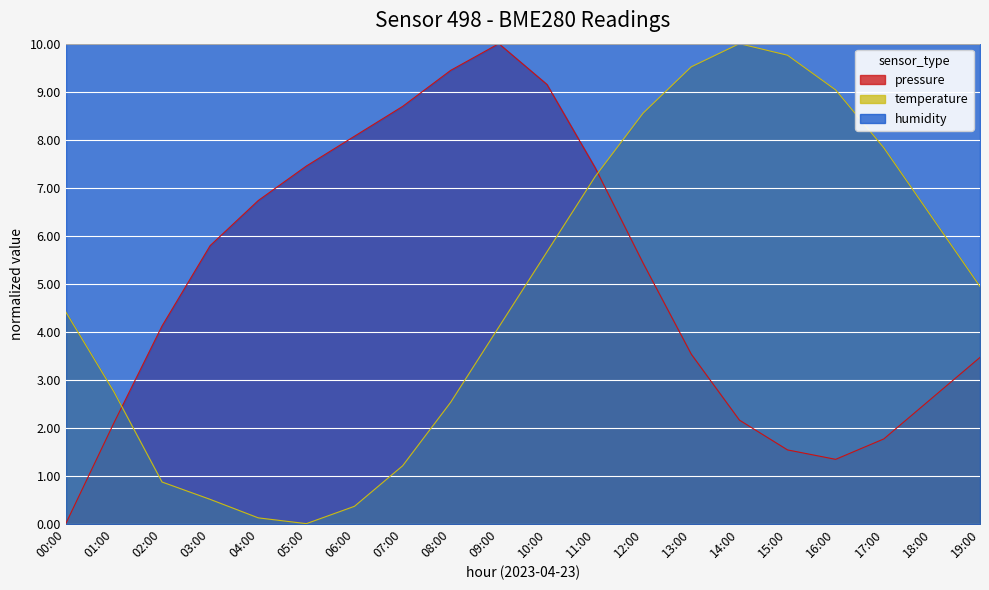

True or false: pressure and temperature intersect in this chart.

True